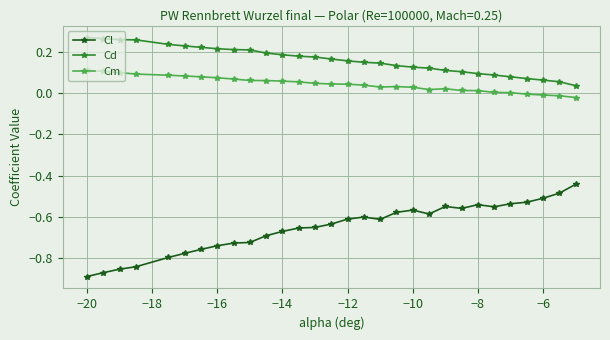

True or false: Cl and Cm cross at least once.

False